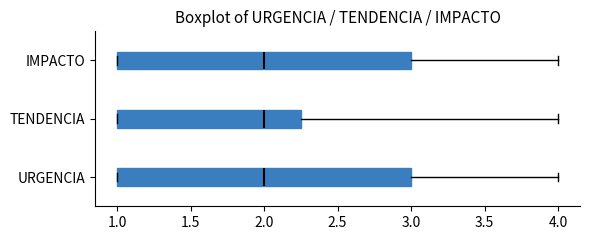

Where is the left edge of the box for URGENCIA on the x-axis? The values are not printed on the chart, so give them approximately, as read against the axis.

1.00